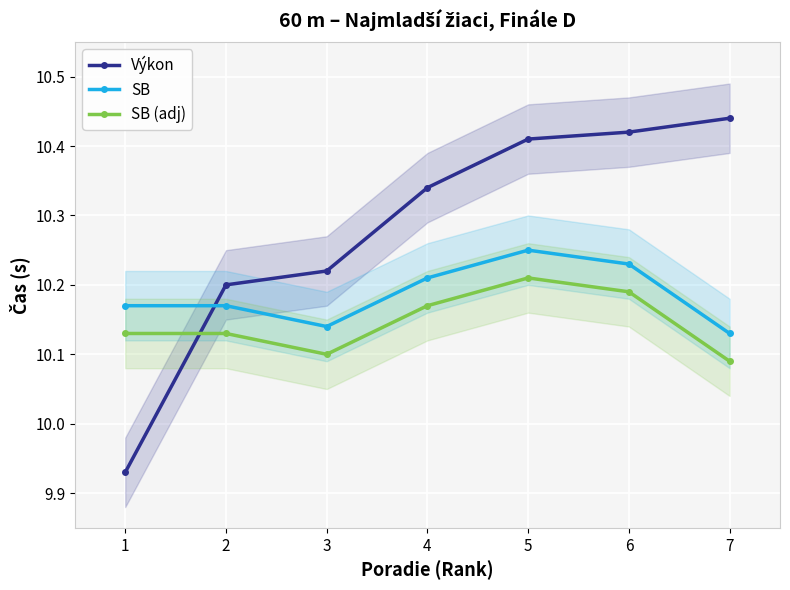

What is the maximum value shown in the chart?

10.4